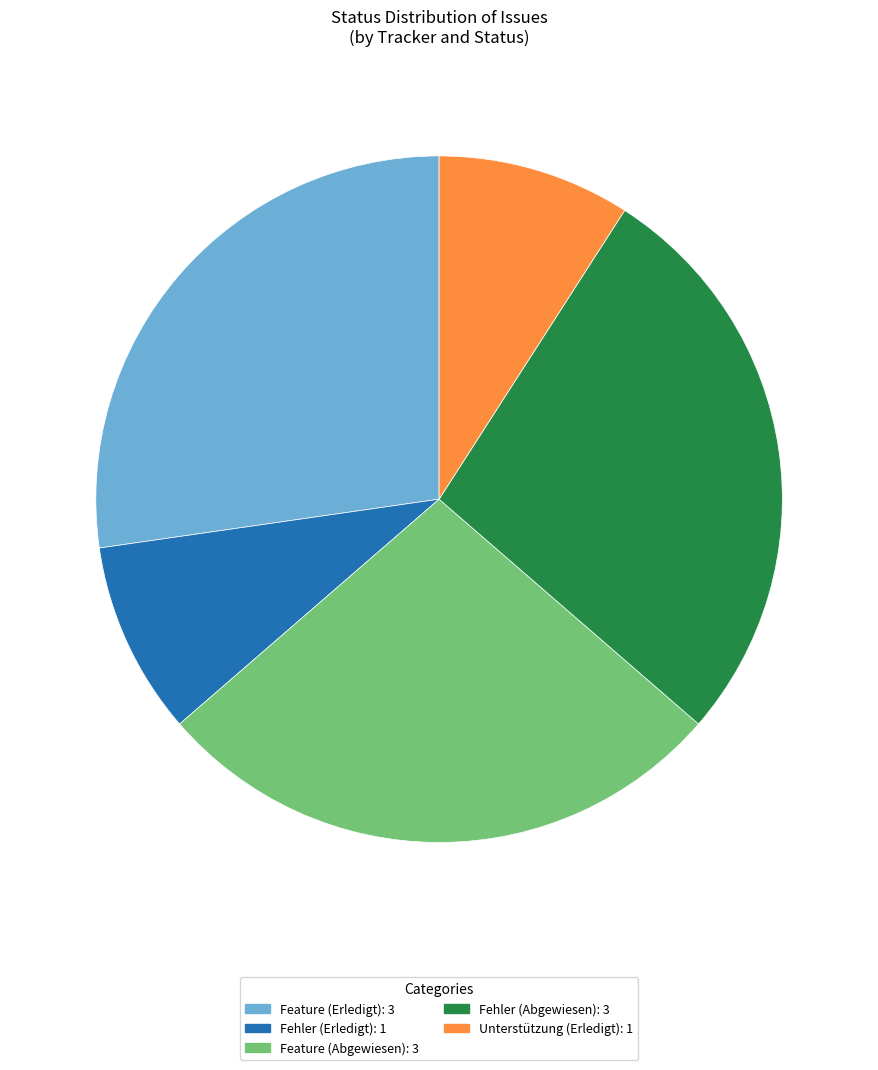

How many slices are in this pie chart?

5